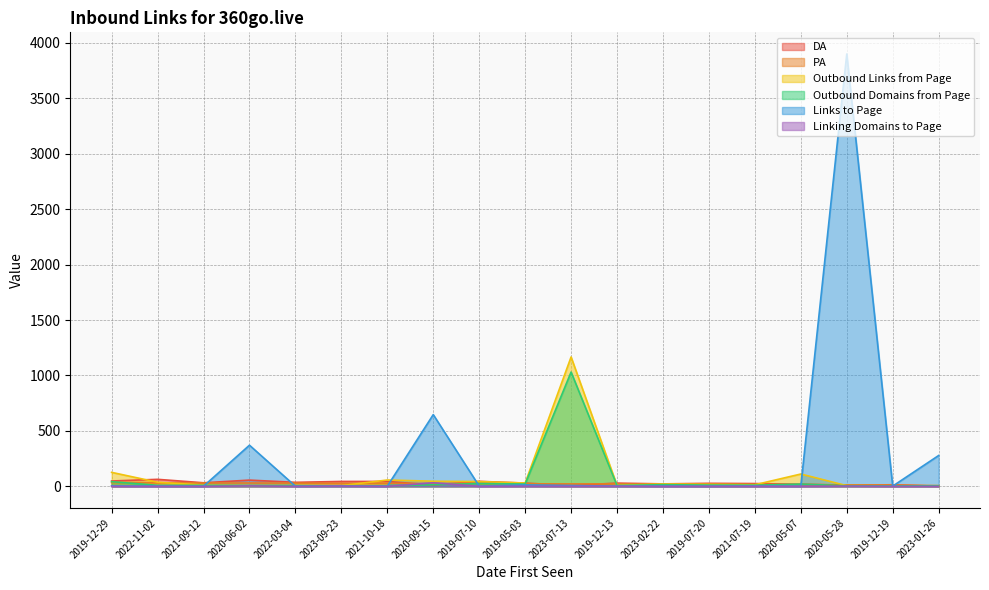

What is the sum of all DA values?

563